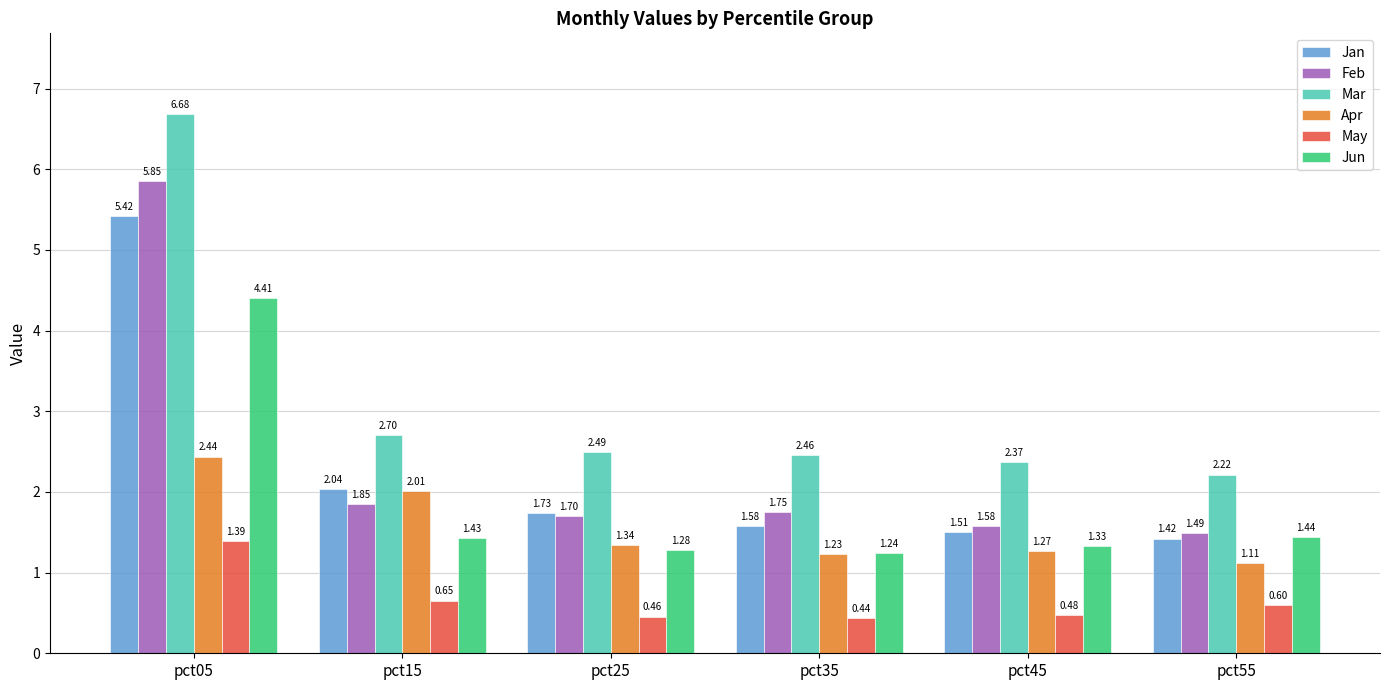

The value of Jan at pct25 is 1.1. True or false?

False